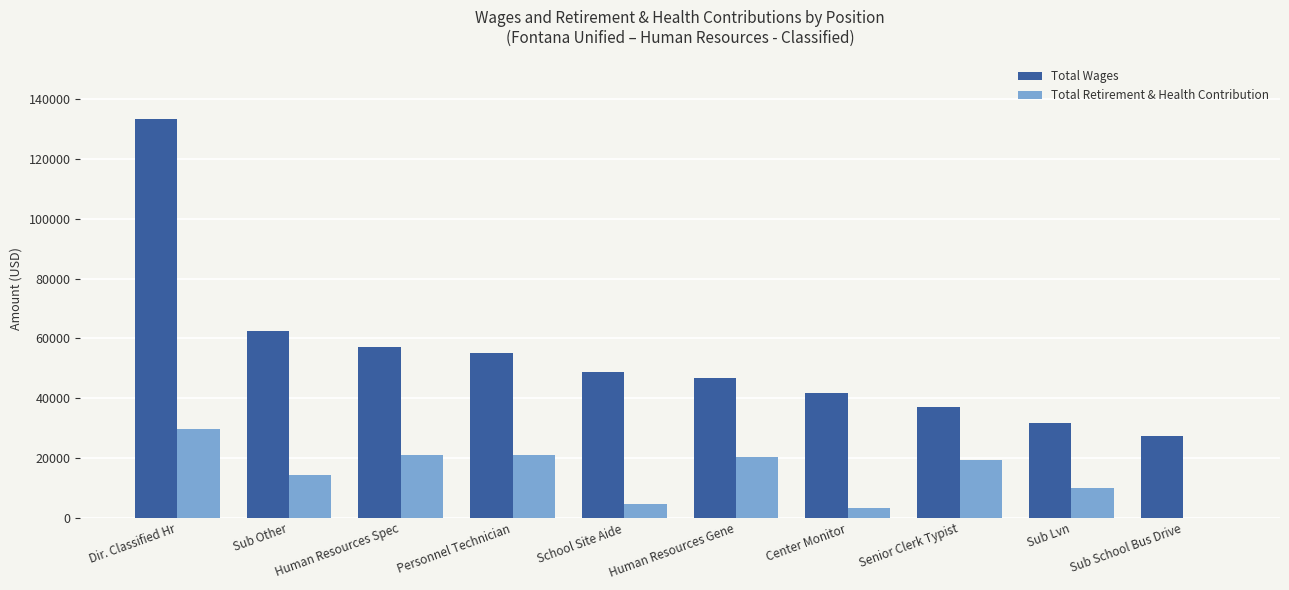

Is it true that Total Retirement & Health Contribution equals 9843 at Sub Lvn?

True